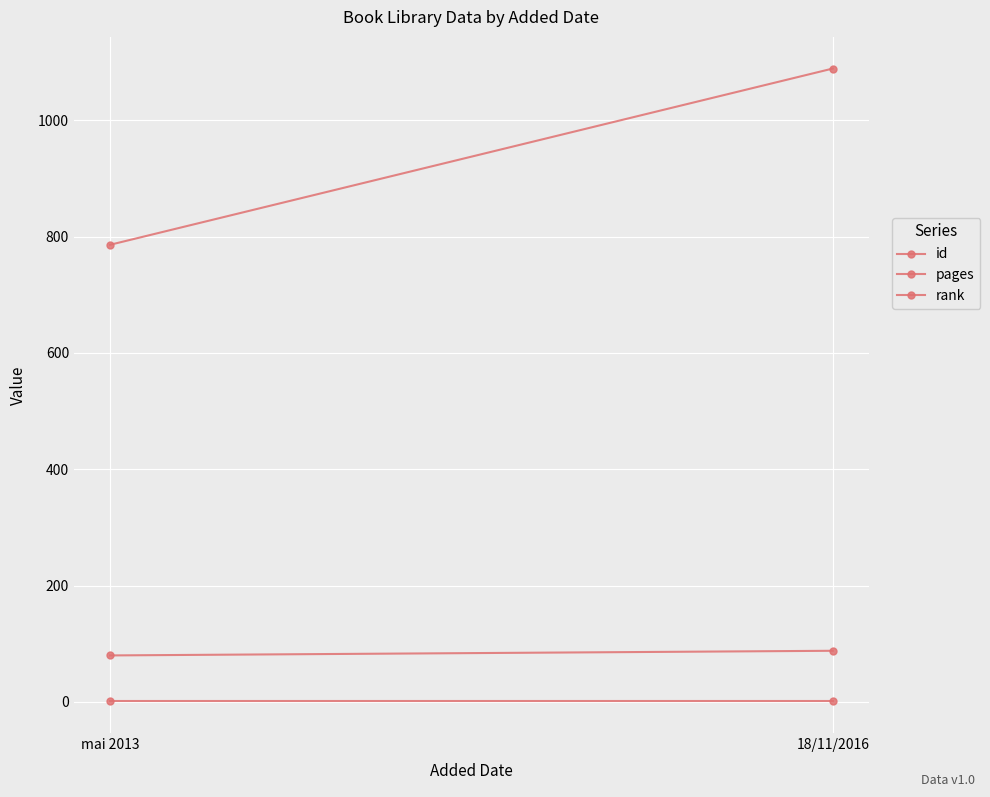

What is the difference between the id values at mai 2013 and 18/11/2016?

303